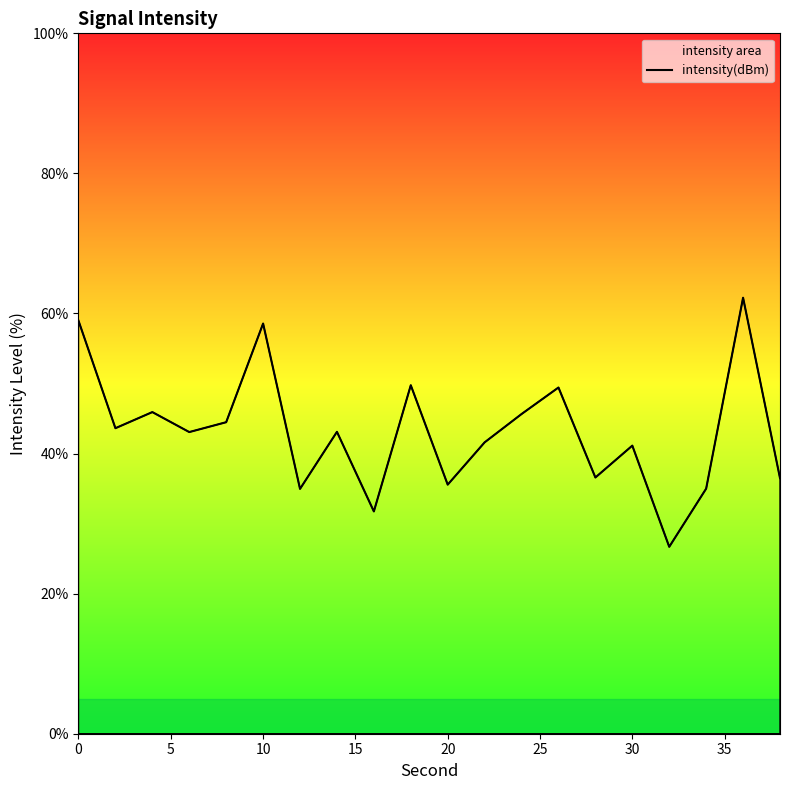

Is it true that the value at 20 is 35.6?

True